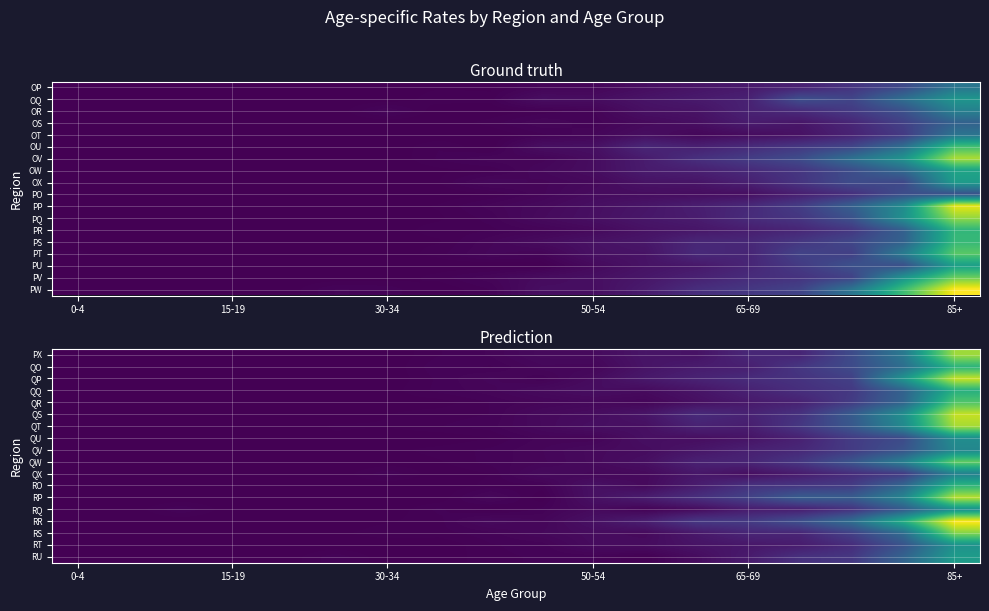

List the series in order of their peak value, lowest first.

QX, QV, QU, RQ, RT, RU, QQ, QO, RO, QR, QW, RS, PX, QT, RP, QS, QP, RR